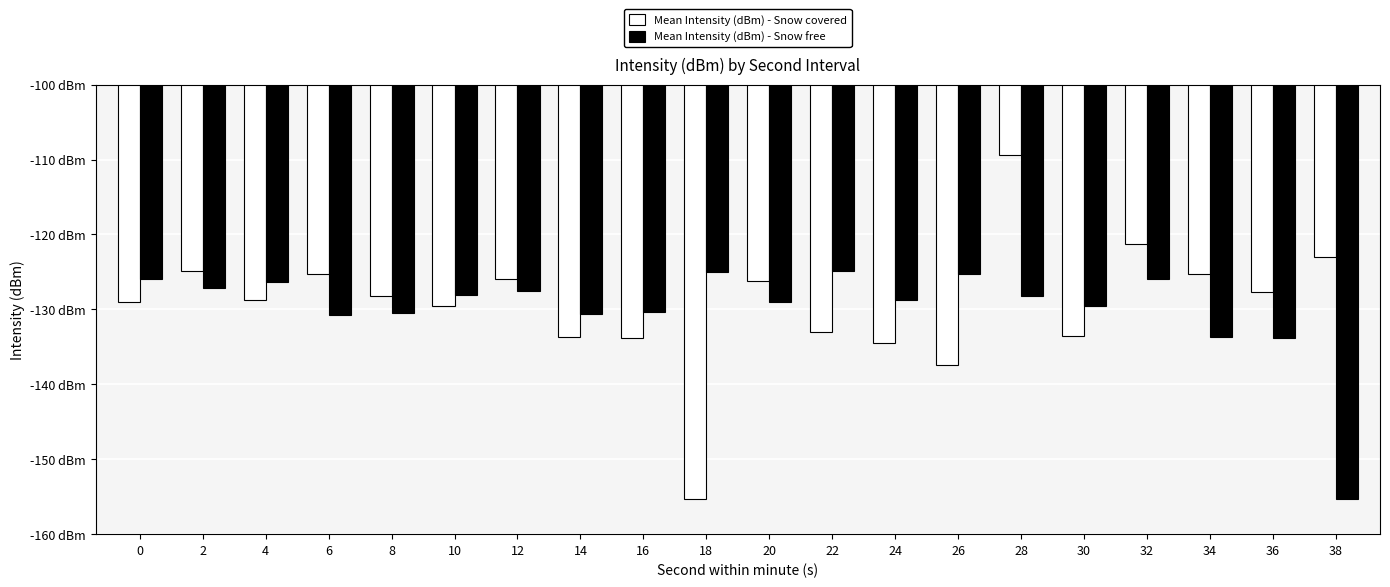

Reading right to left, transcribe all the data shown in this chart.

Mean Intensity (dBm) - Snow covered: 38=-123.1	36=-127.7	34=-125.3	32=-121.2	30=-133.6	28=-109.4	26=-137.4	24=-134.4	22=-133.0	20=-126.2	18=-155.3	16=-133.9	14=-133.7	12=-126.0	10=-129.5	8=-128.2	6=-125.3	4=-128.7	2=-124.9	0=-129.1
Mean Intensity (dBm) - Snow free: 38=-155.3	36=-133.9	34=-133.7	32=-126.0	30=-129.5	28=-128.2	26=-125.3	24=-128.7	22=-124.9	20=-129.1	18=-125.0	16=-130.3	14=-130.6	12=-127.5	10=-128.1	8=-130.5	6=-130.8	4=-126.4	2=-127.2	0=-126.0